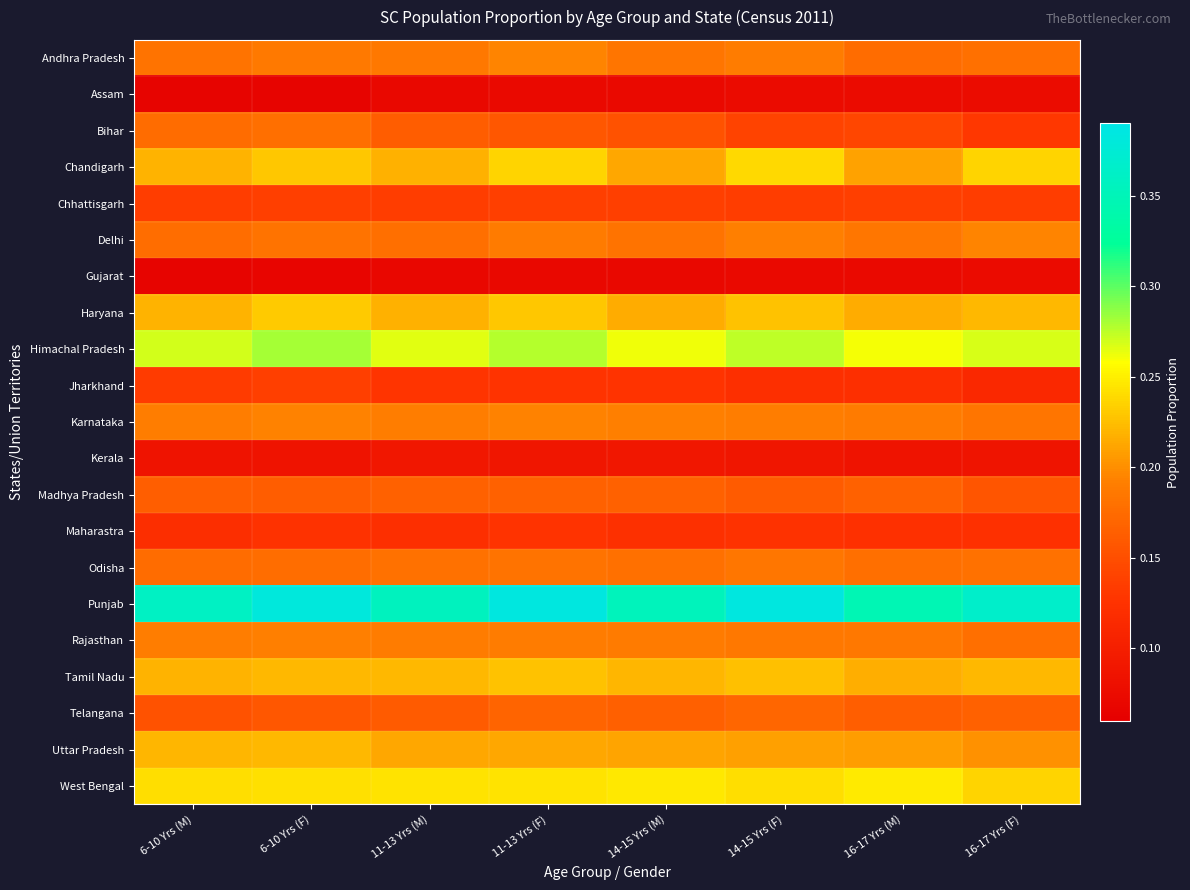

Which series has the largest total across all categories?

Punjab